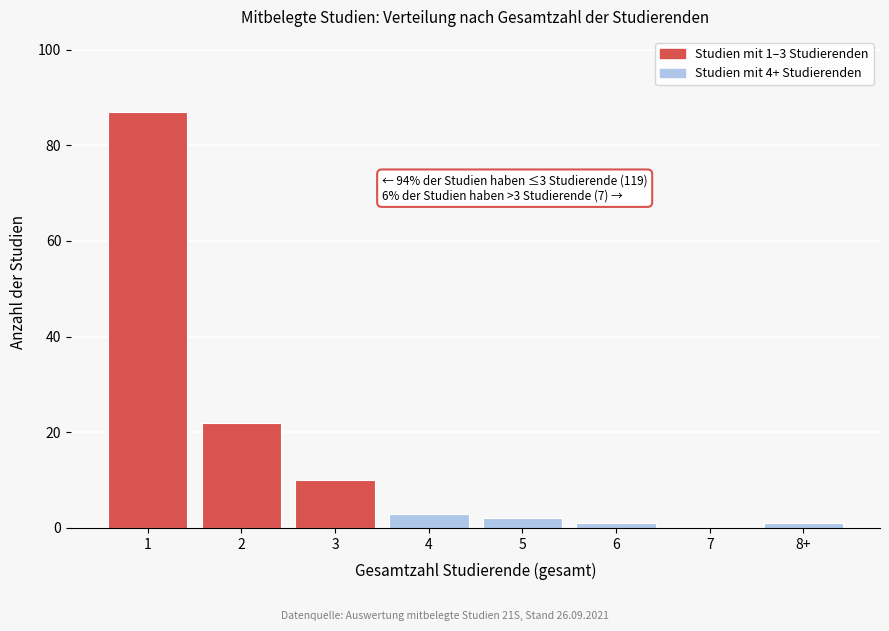

Reading left to right, extract all data points from this chart.

1=87	2=22	3=10	4=3	5=2	6=1	7=0	8+=1